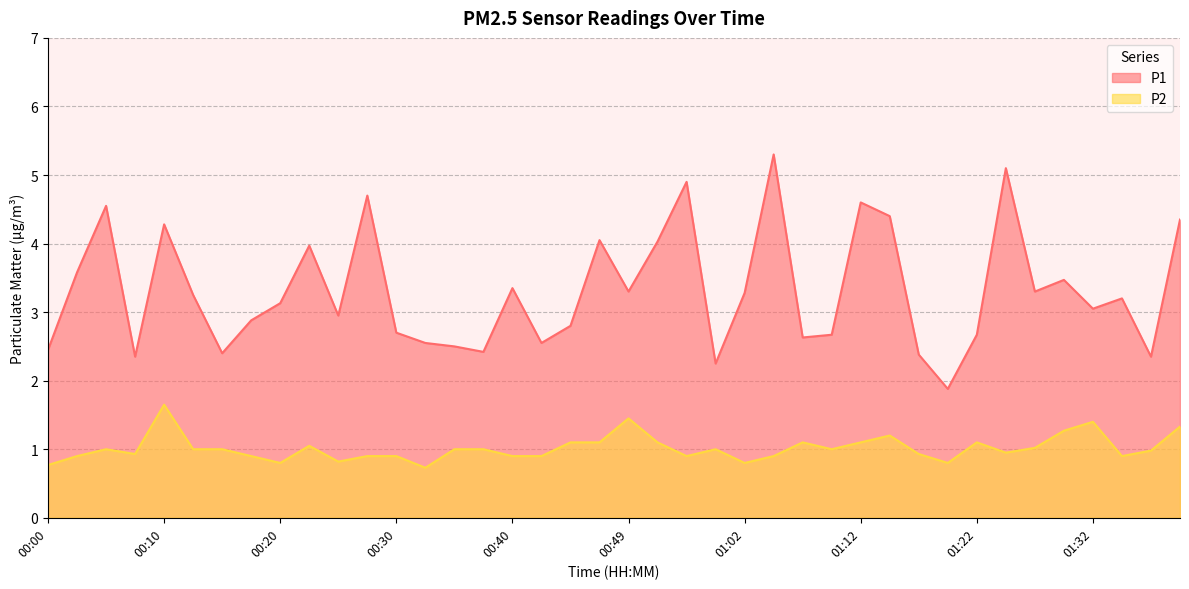

What position from the right is 00:25?

30